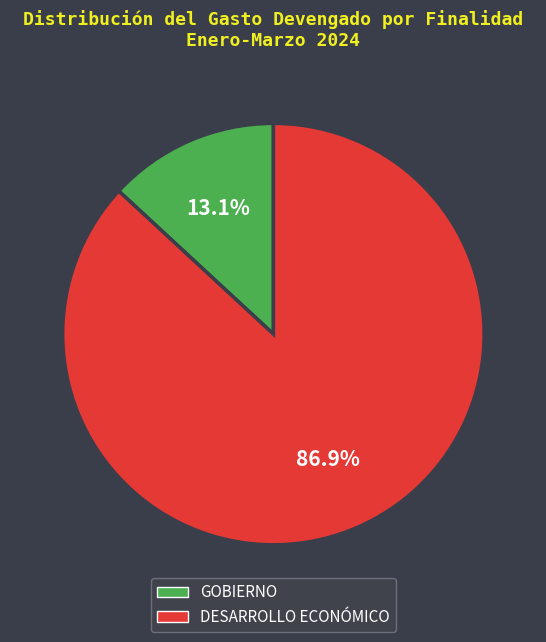

Does any single category account for the majority?

Yes